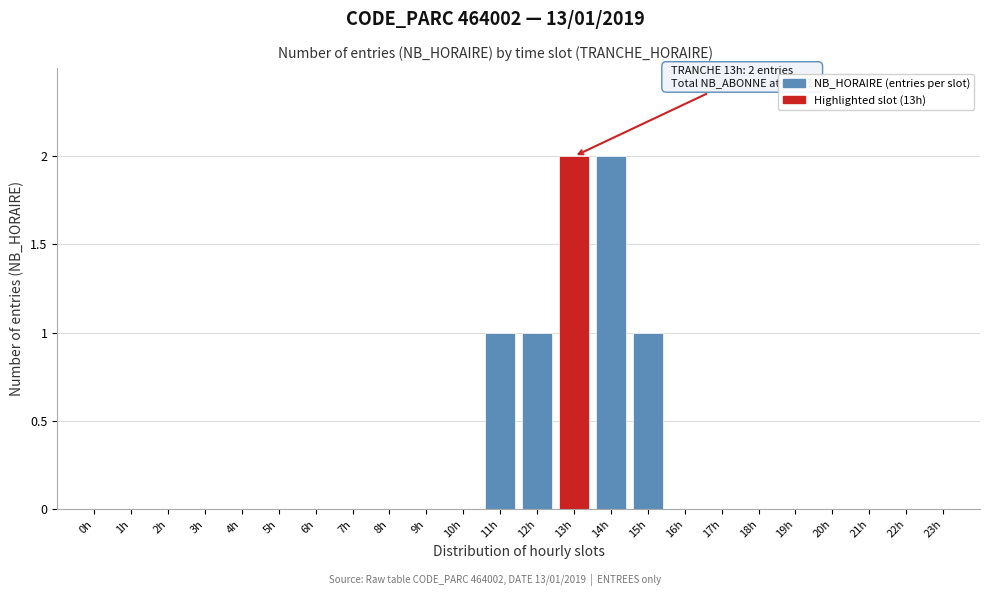

Reading left to right, list all the values displayed in this chart.

0h=0	1h=0	2h=0	3h=0	4h=0	5h=0	6h=0	7h=0	8h=0	9h=0	10h=0	11h=1	12h=1	13h=2	14h=2	15h=1	16h=0	17h=0	18h=0	19h=0	20h=0	21h=0	22h=0	23h=0